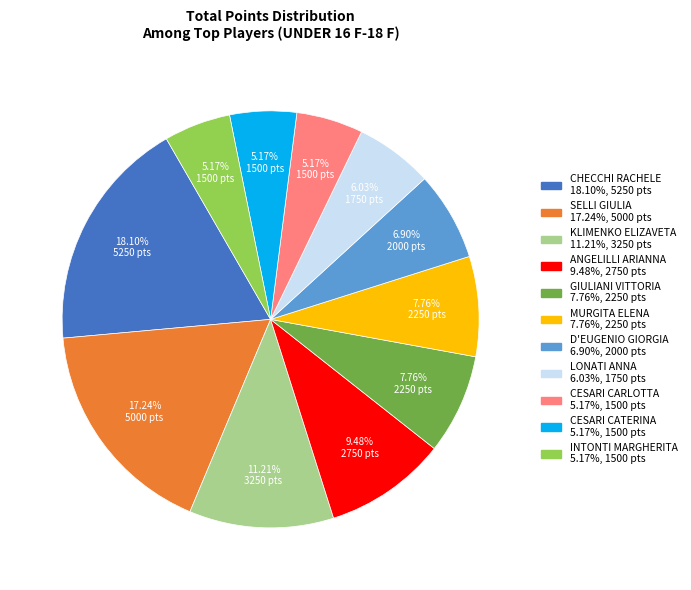

Approximately how many times larger is the value at INTONTI MARGHERITA compared to ANGELILLI ARIANNA?

0.5